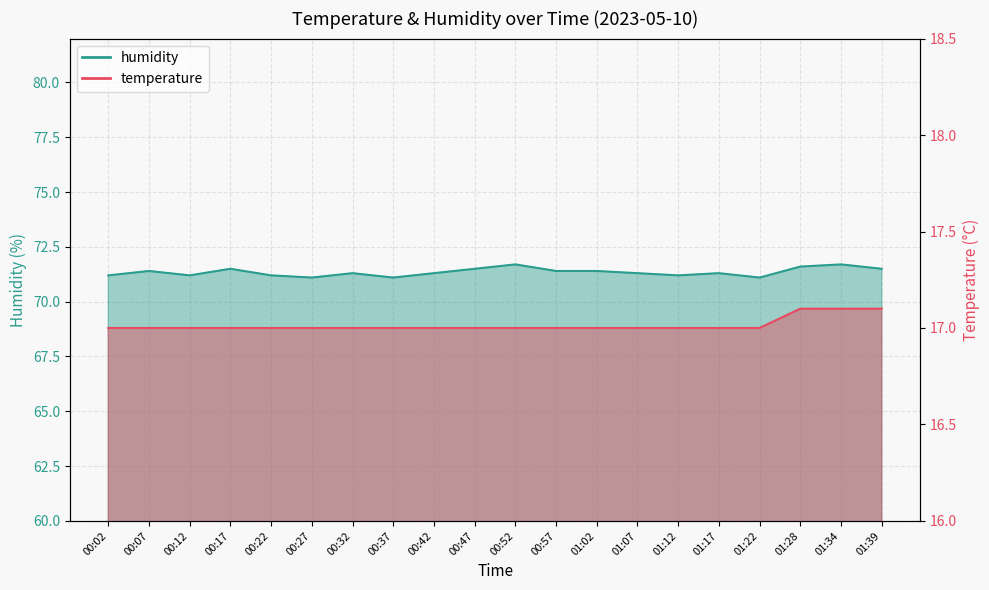

What is the sum of the temperature values at 01:17 and 01:12?

34.0